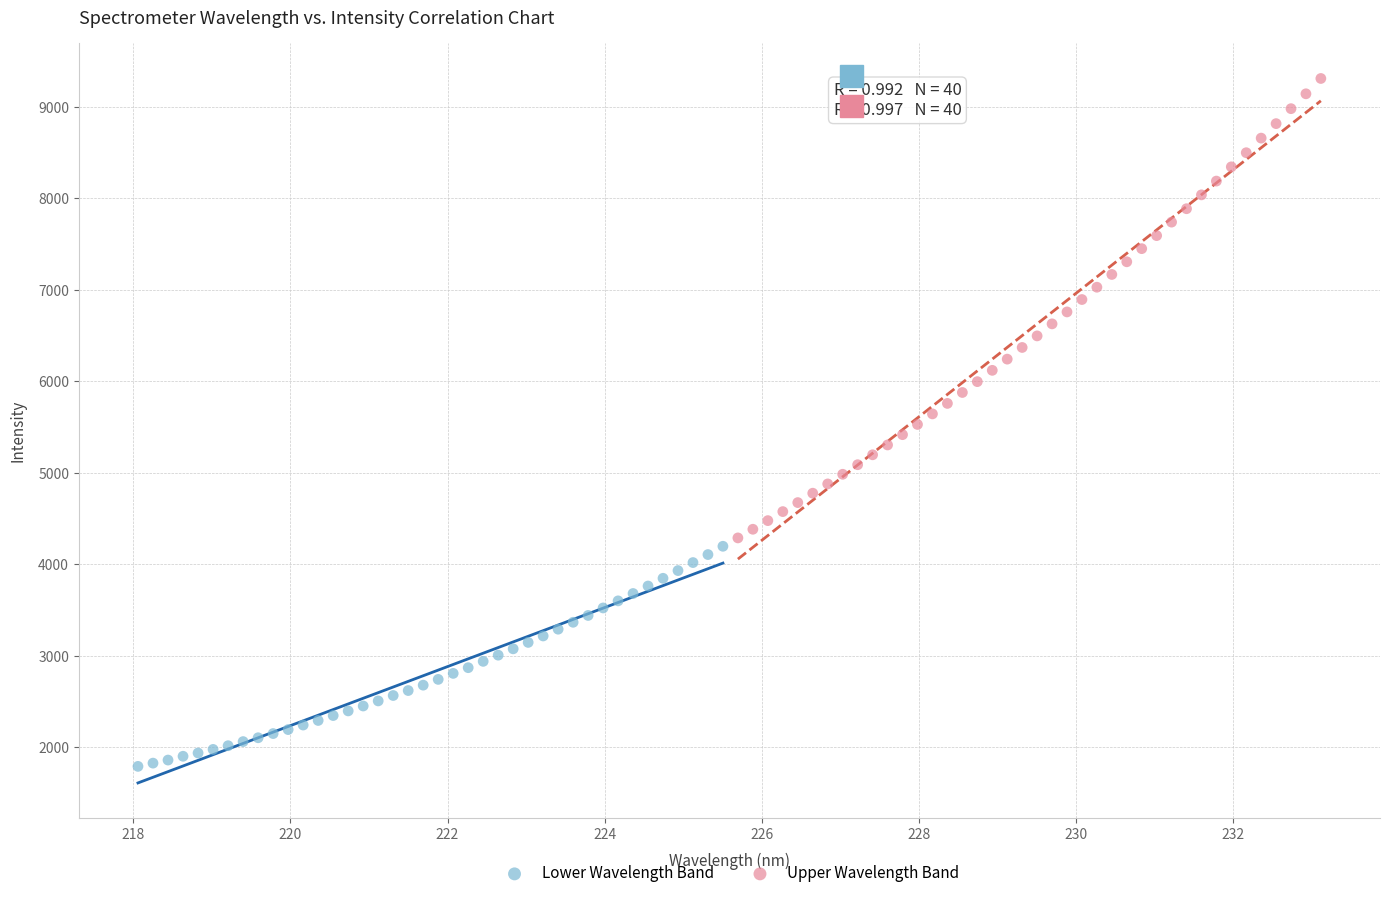

Which series contains the highest Y value?

Upper Wavelength Band